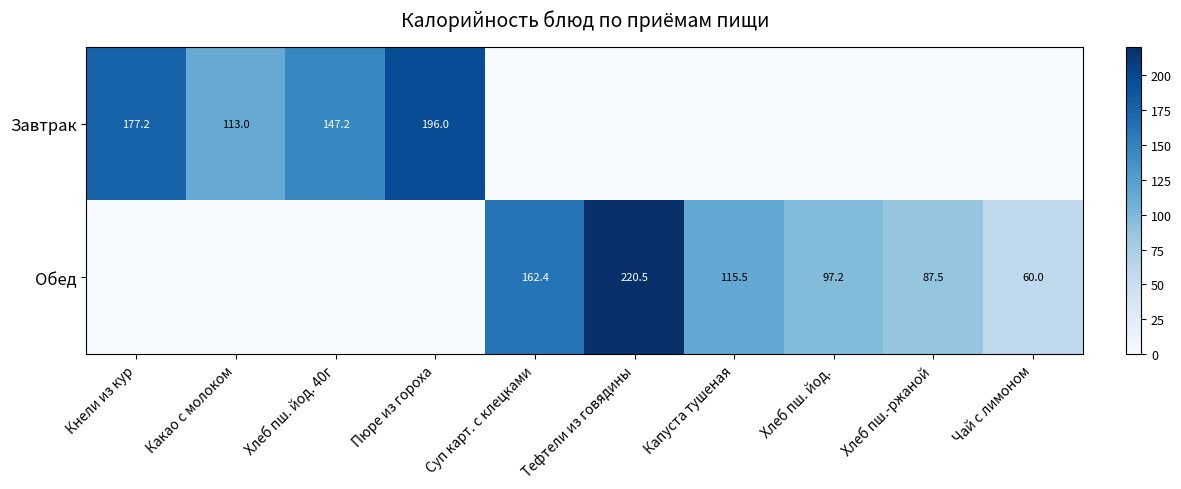

Is it true that Обед equals 97.2 at Хлеб пш. йод.?

True